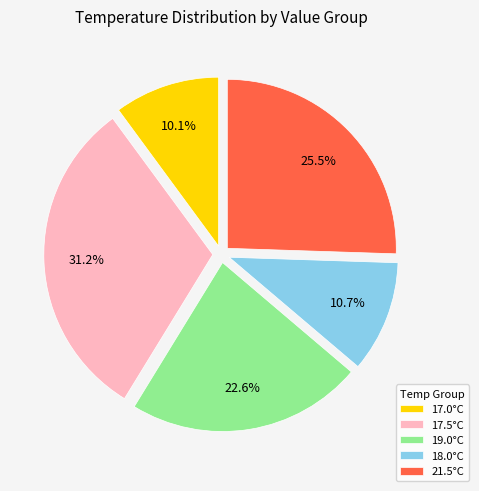

What is the smallest slice in the pie chart?

17.0°C